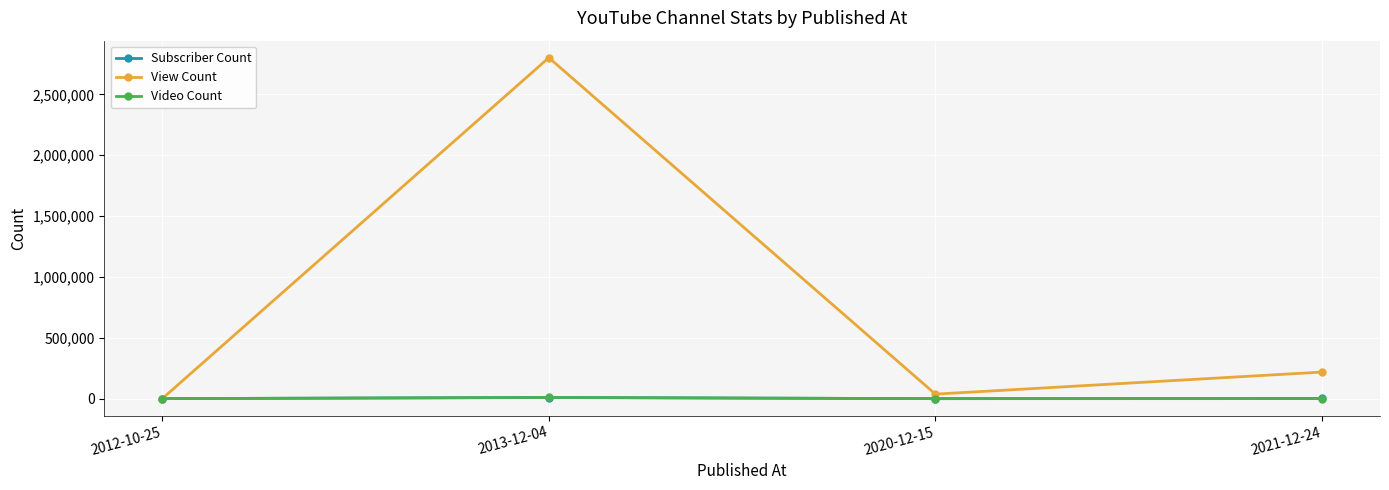

In Subscriber Count, how many points are lower than both neighbors (excluding endpoints)?

1